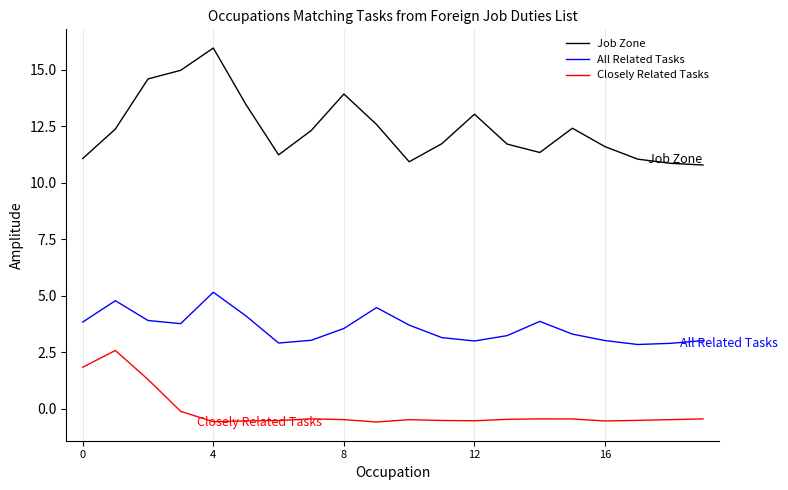

True or false: Closely Related Tasks and Job Zone intersect in this chart.

False